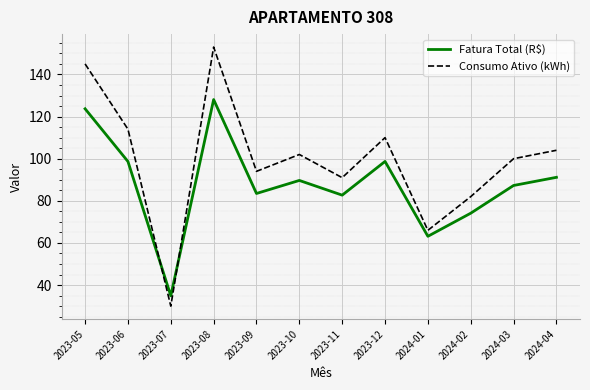

Is the value of Fatura Total (R$) at 2023-09 greater than the value of Consumo Ativo (kWh) at 2024-01?

Yes